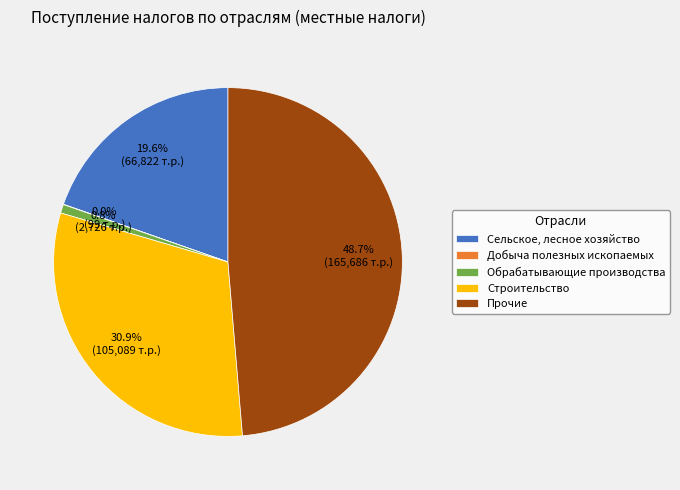

Does any single category account for the majority?

No